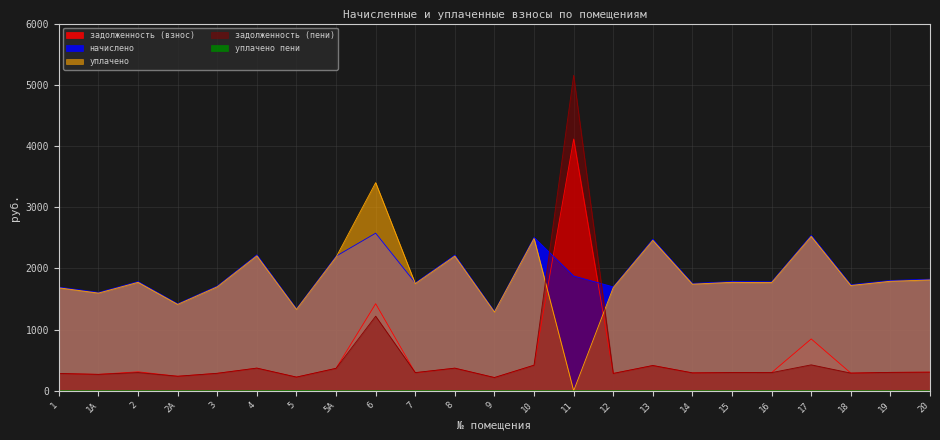

Which series has the largest total across all categories?

начислено